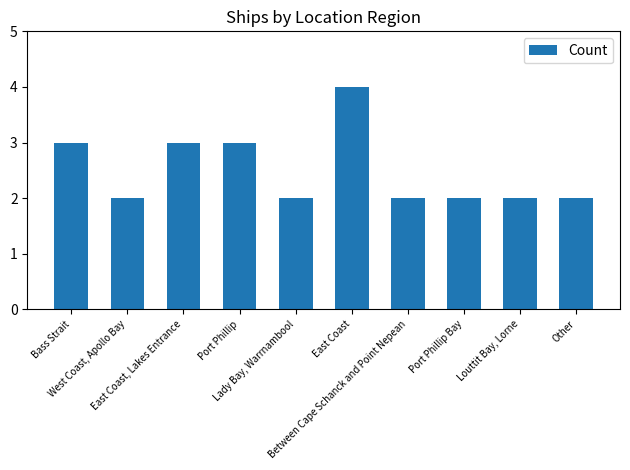

What is the difference between the values at West Coast, Apollo Bay and East Coast?

2